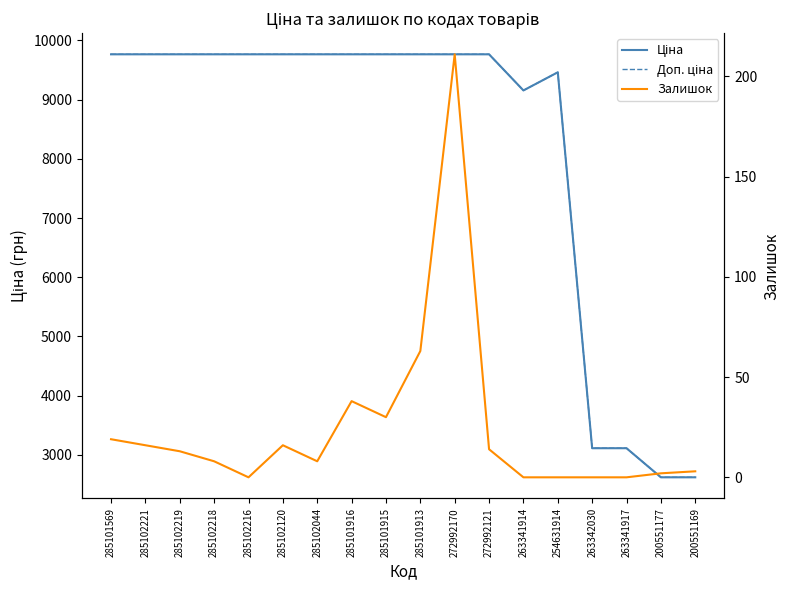

How many intersections are there between Ціна and Доп. ціна?

1